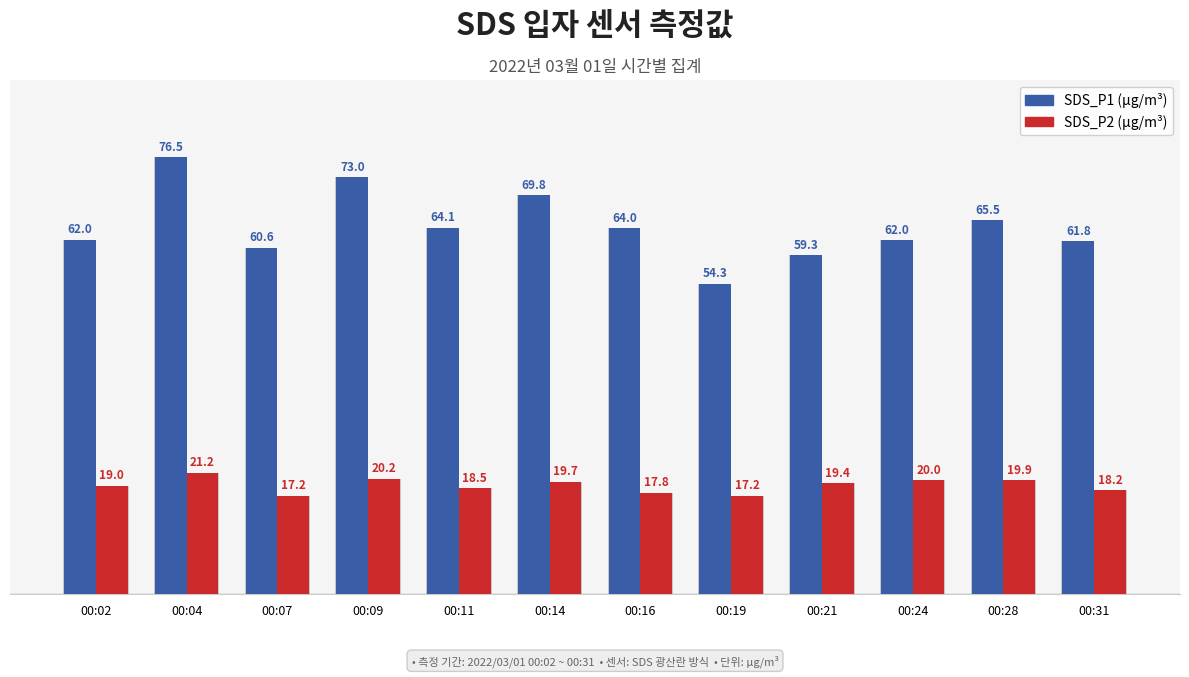

Rank the series at 00:04 from lowest to highest value.

SDS_P2, SDS_P1